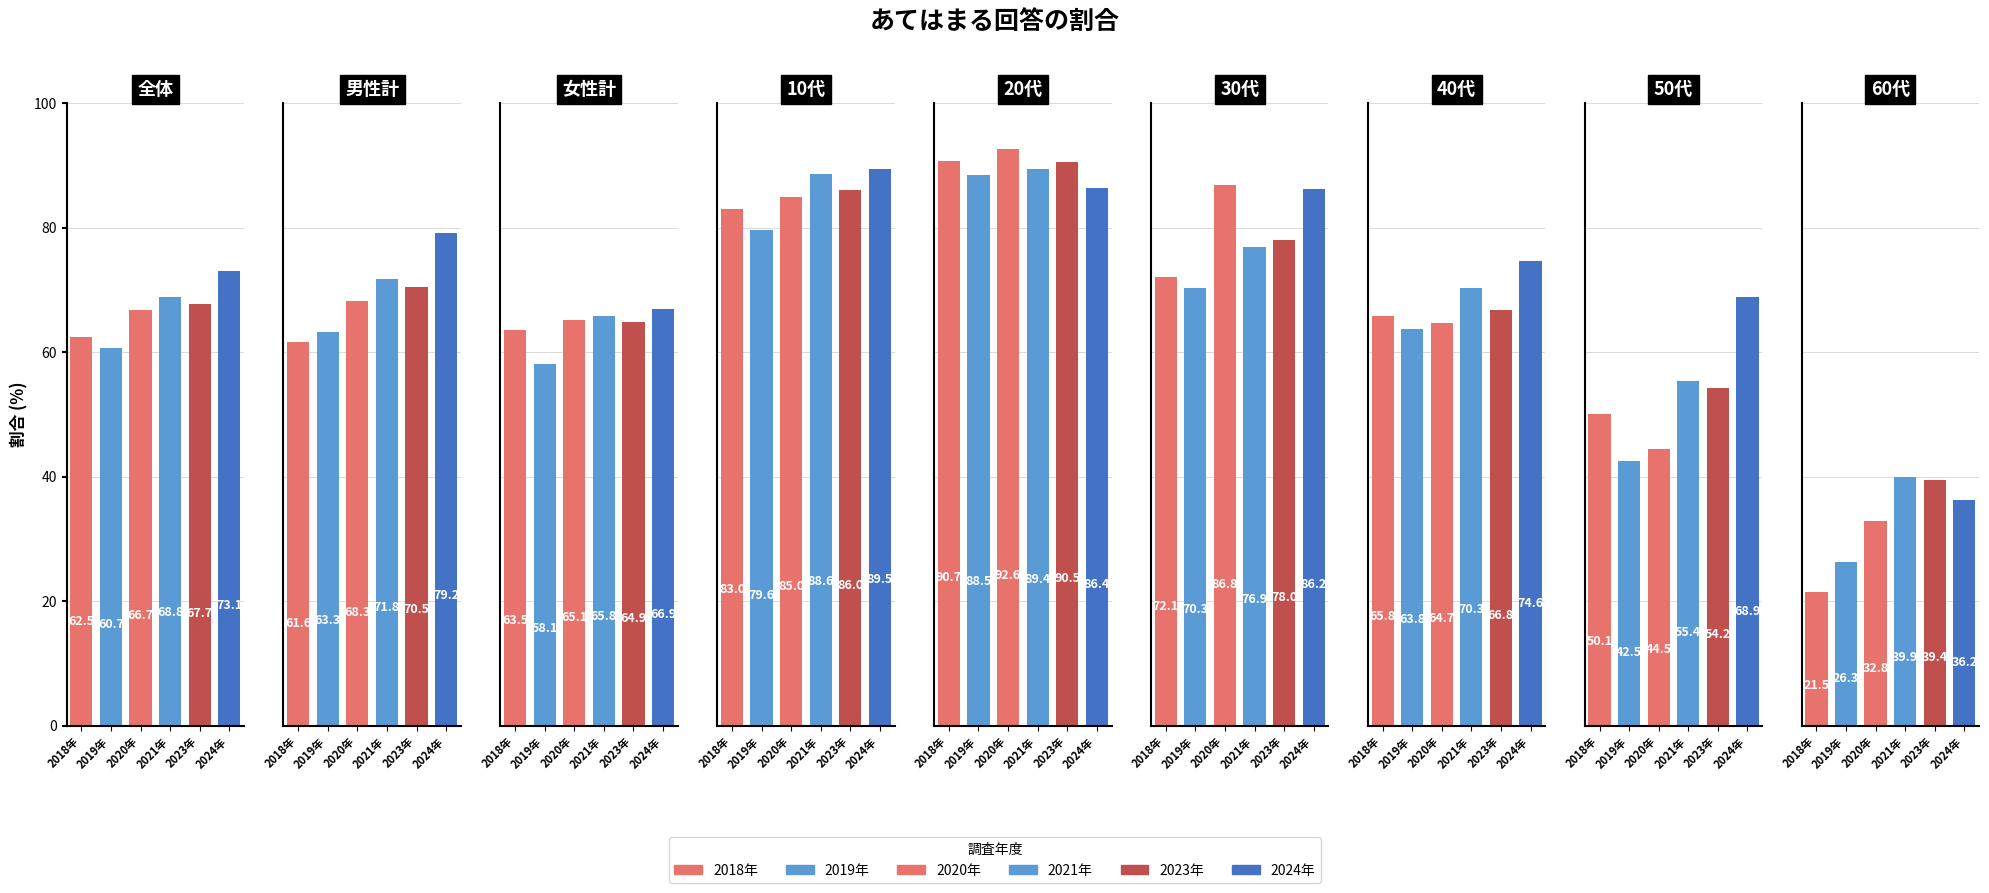

Which has a higher value, 男性計 or 全体?

全体